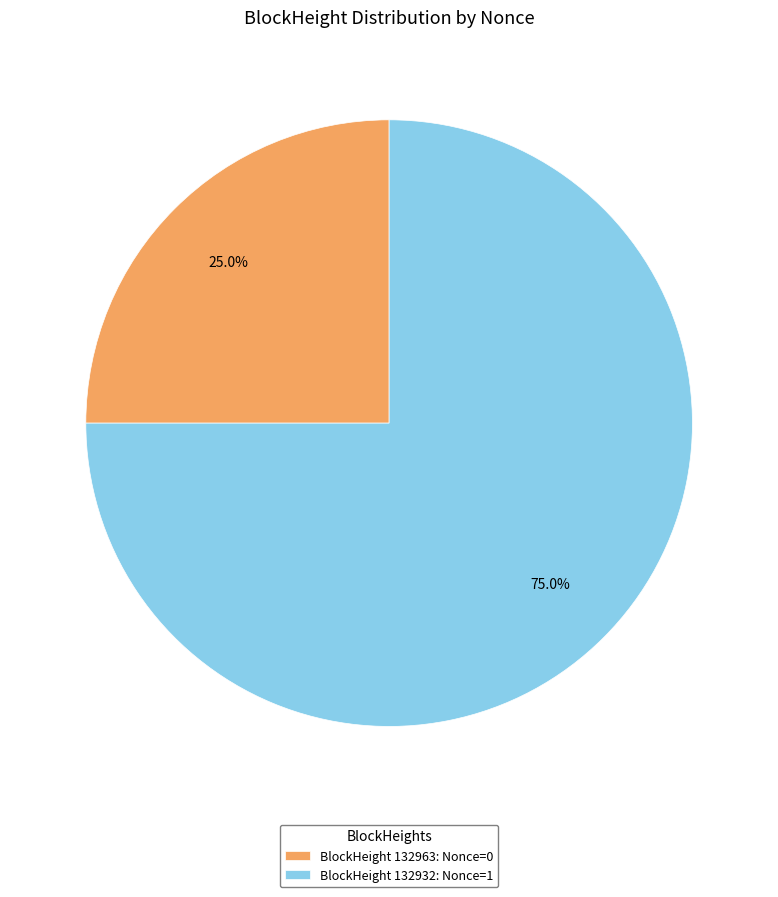

To the nearest percent, what is the difference between the largest and smallest slice percentages?

50%